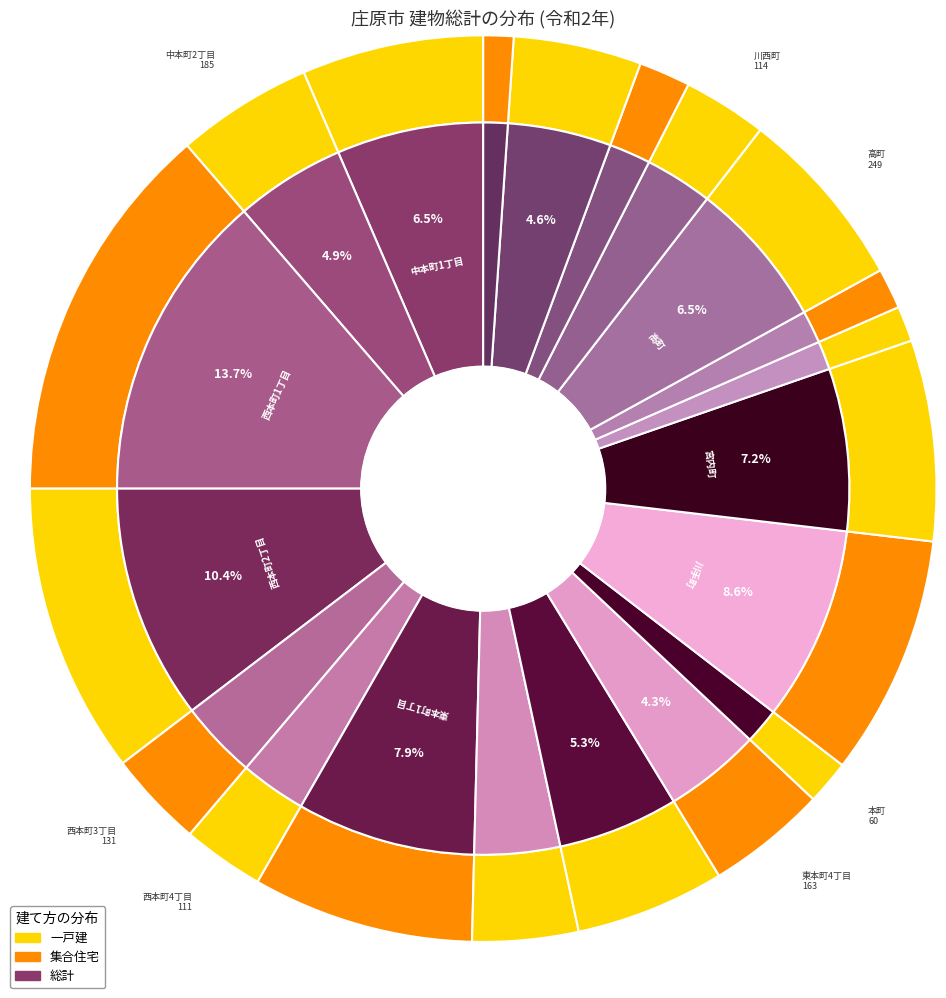

Does any single category account for the majority?

No